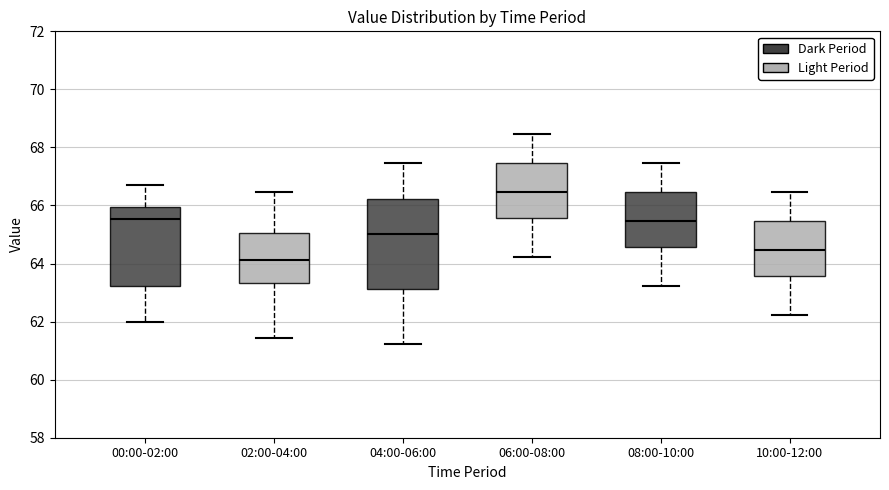

Where is the upper edge of the box for 08:00-10:00 on the y-axis? The values are not printed on the chart, so give them approximately, as read against the axis.

66.4